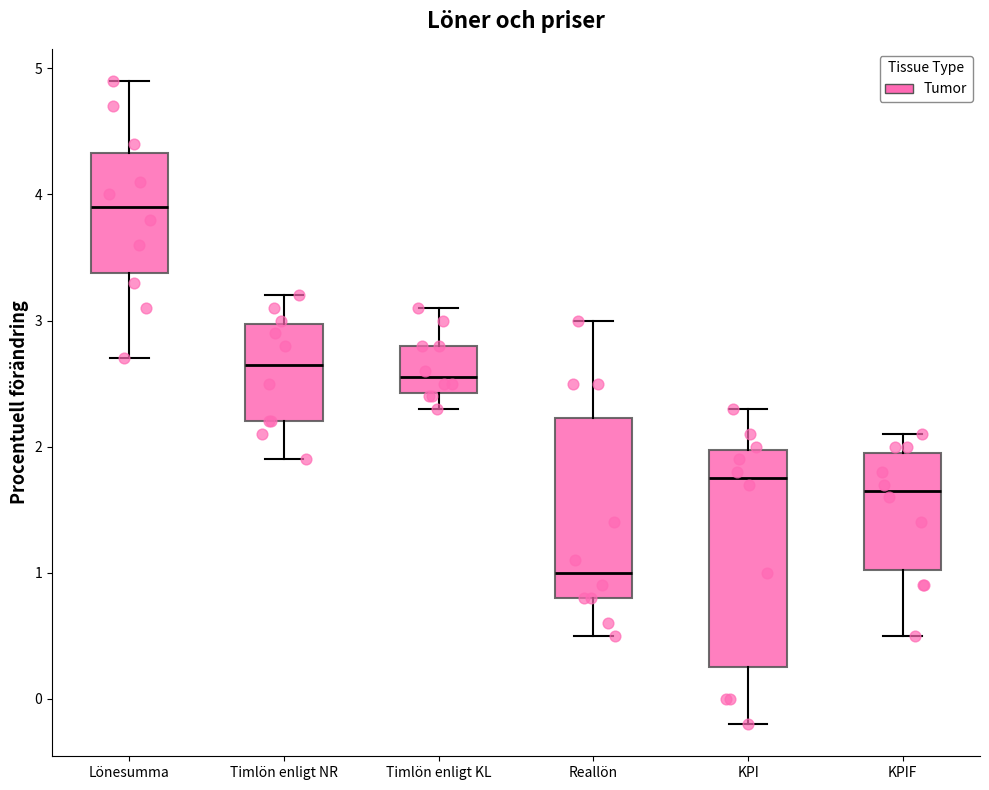

Which box is the tallest, from its lower edge to its upper edge?

KPI